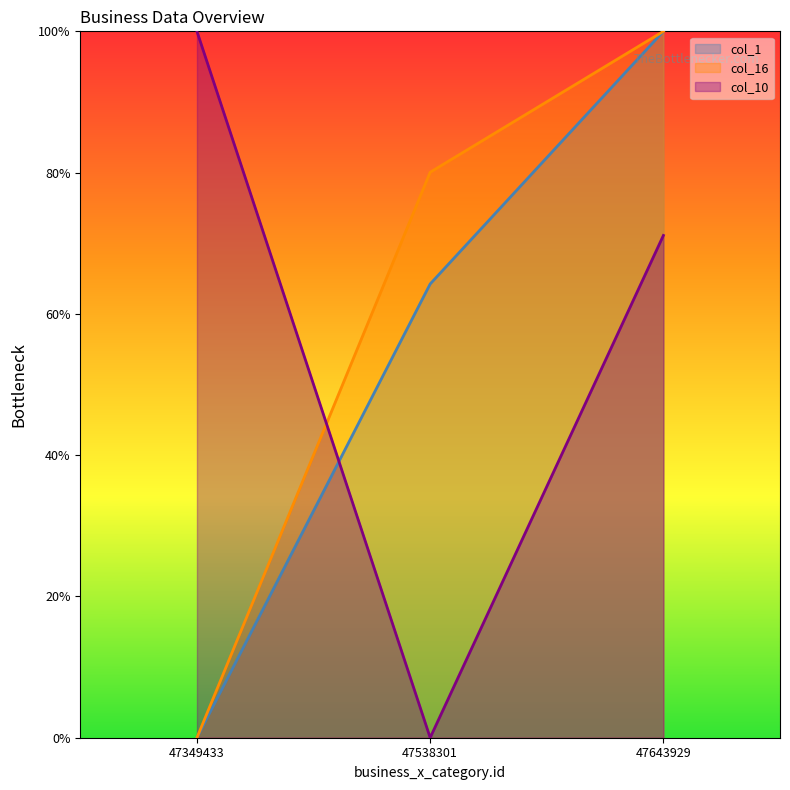

At which category is the sum across all series the highest?

47643929